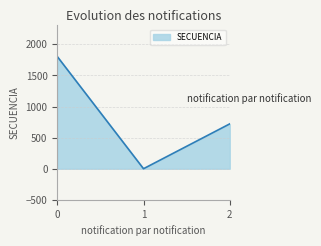

At which label is the value closest to 902?

2